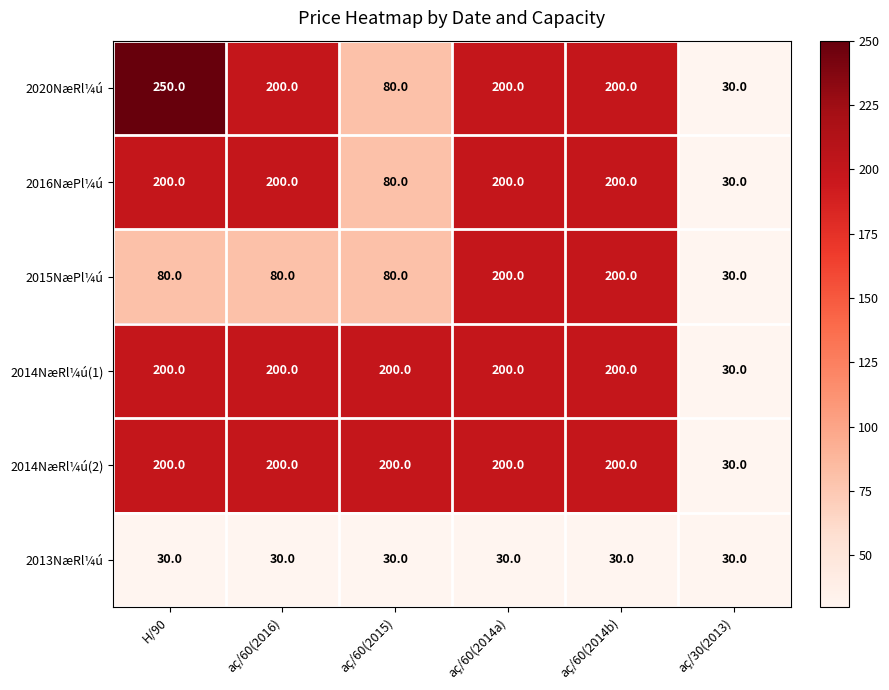

True or false: 2014NæRl¼ú(2) has a value of 86 at aç/60(2015).

False